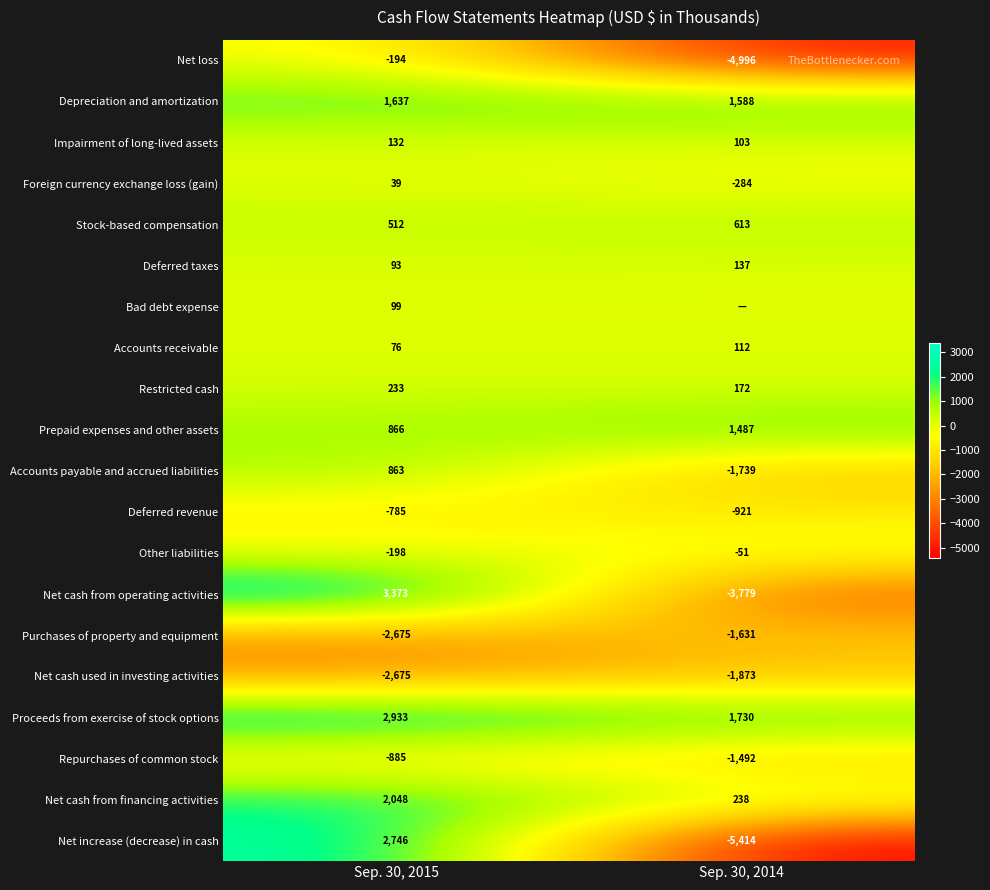

Is the value of Net loss at Sep. 30, 2014 greater than the value of Deferred taxes at Sep. 30, 2014?

No